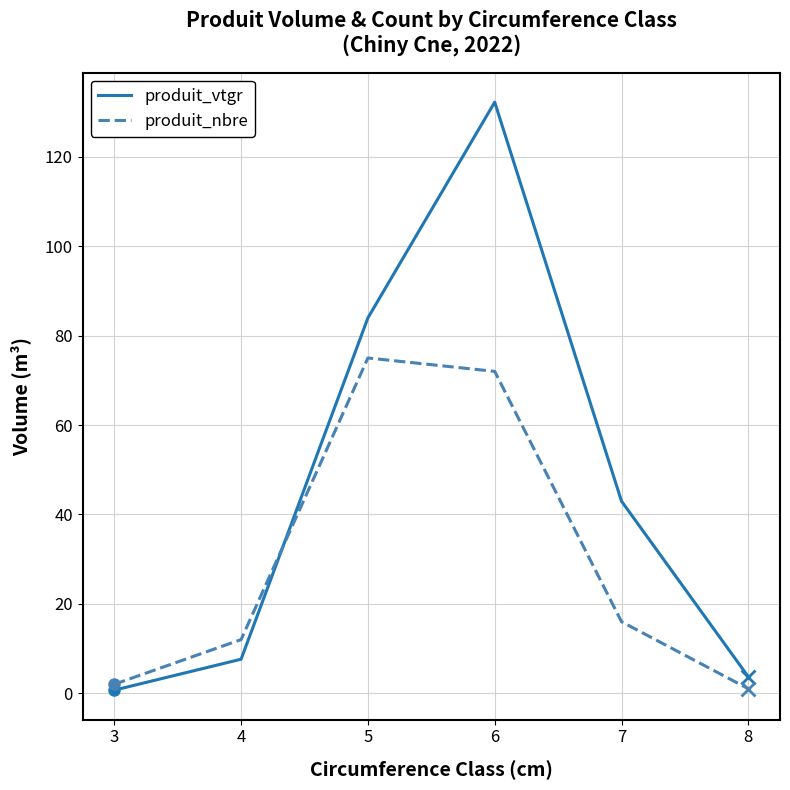

List the labels in order of produit_vtgr value, largest first.

6, 5, 7, 4, 8, 3